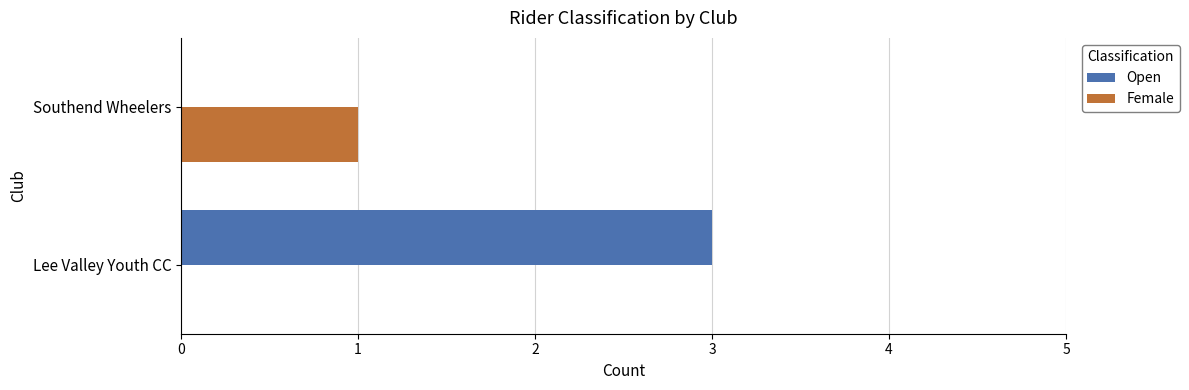

Where is Open nearest to the value 1?

Southend Wheelers